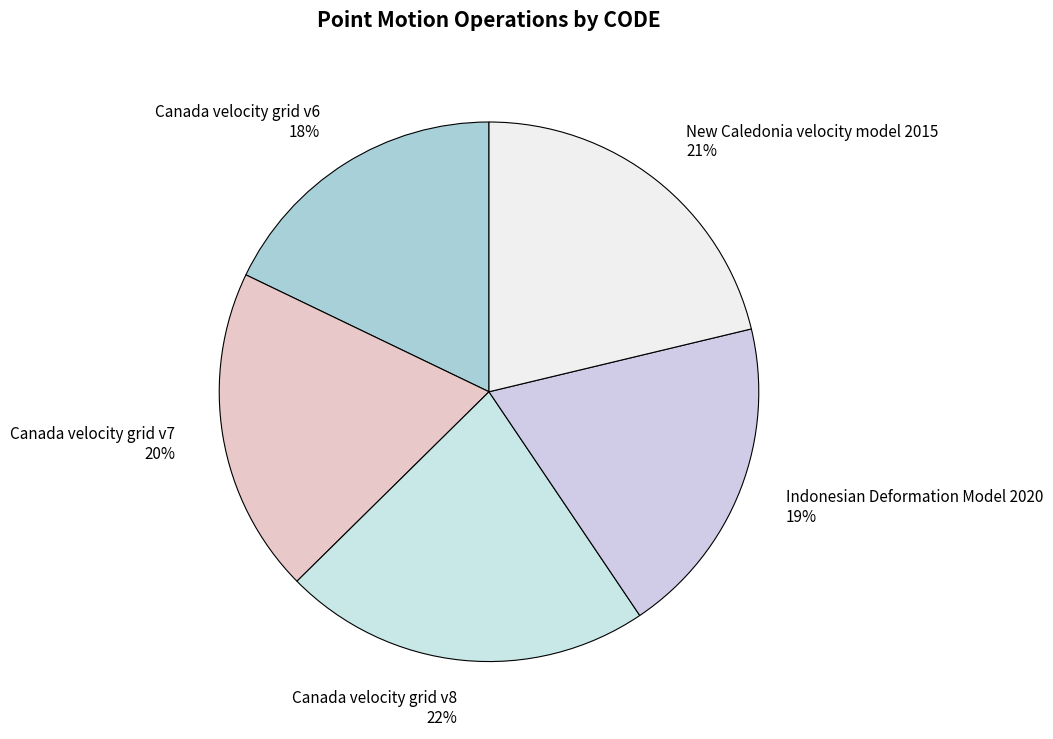

True or false: Canada velocity grid v6 accounts for 5% of the total.

False